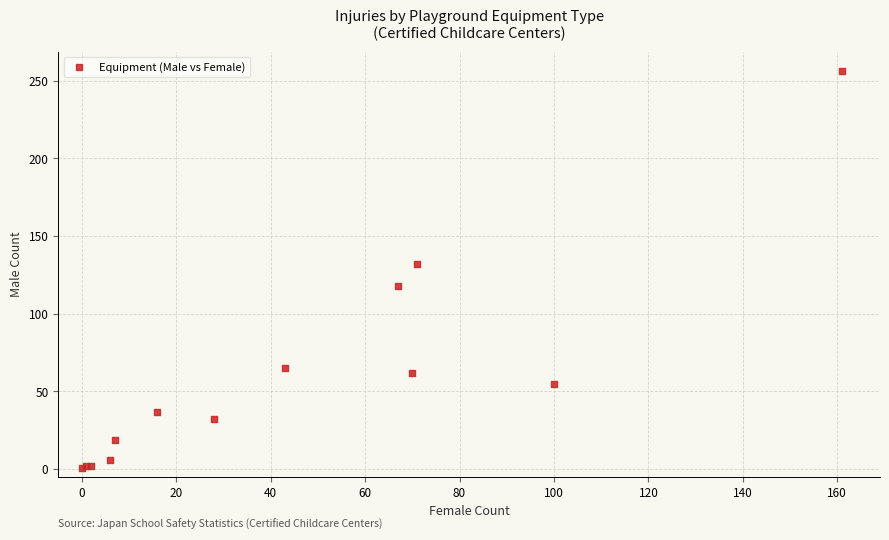

What Y value in the scatter plot is closest to 128?

132